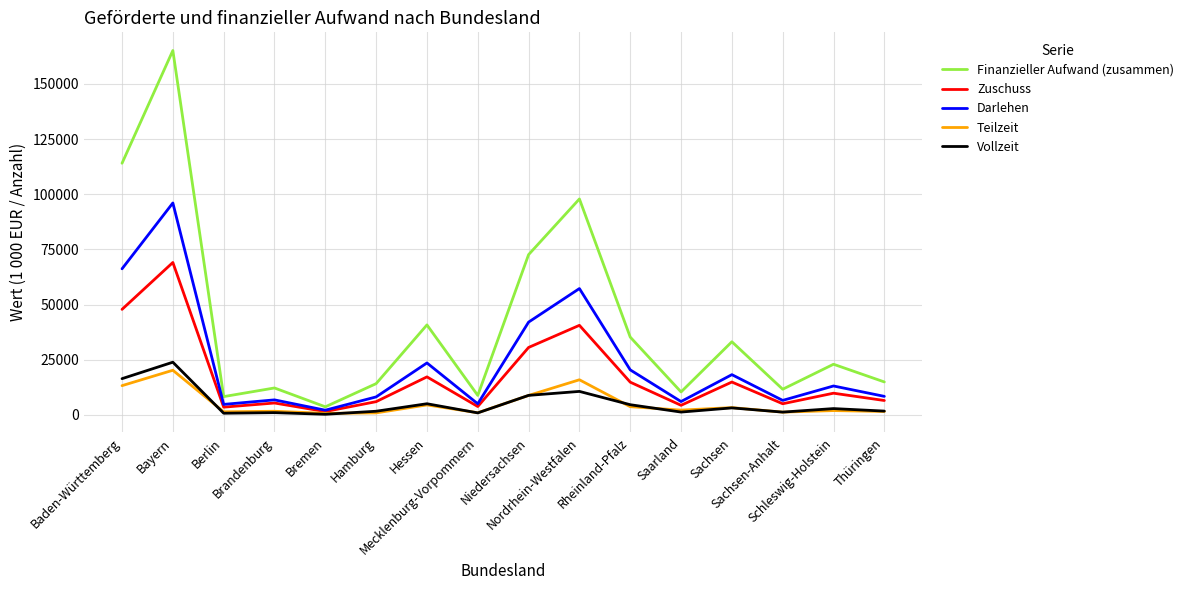

What is the maximum value shown in the chart?

165091.7